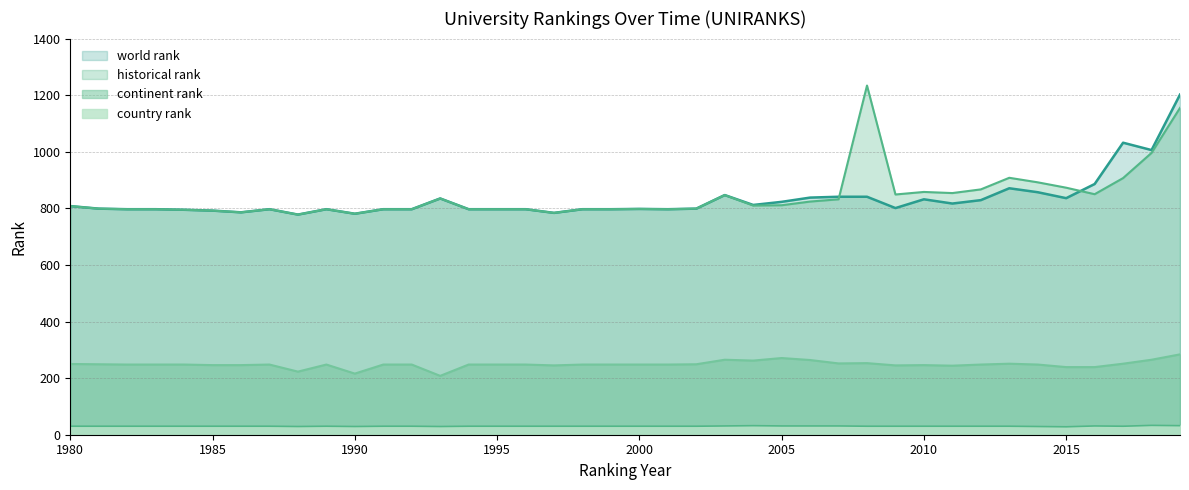

True or false: continent rank and country rank intersect in this chart.

False